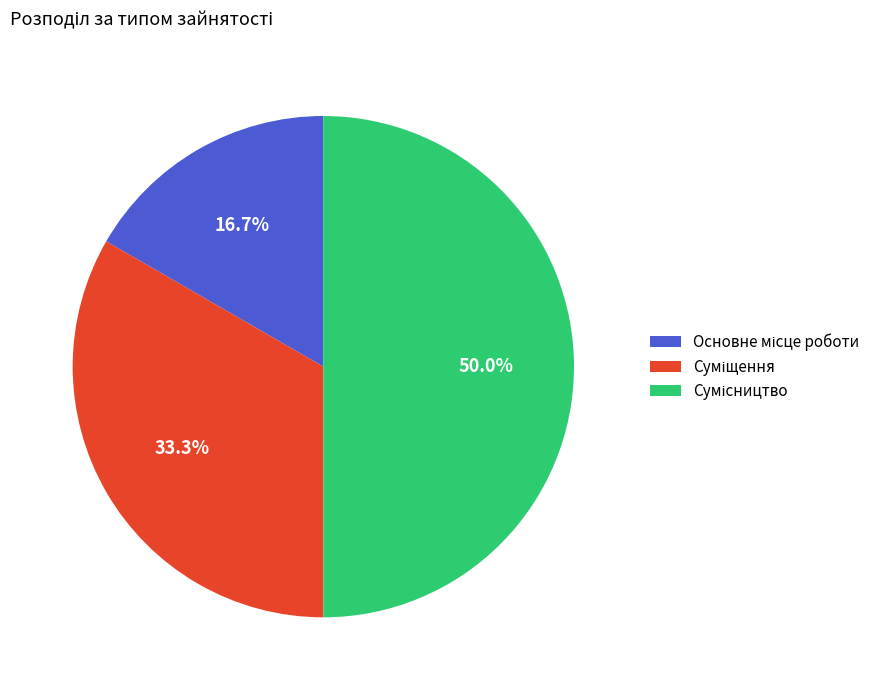

What is the change in value from Основне місце роботи to Суміщення?

+1